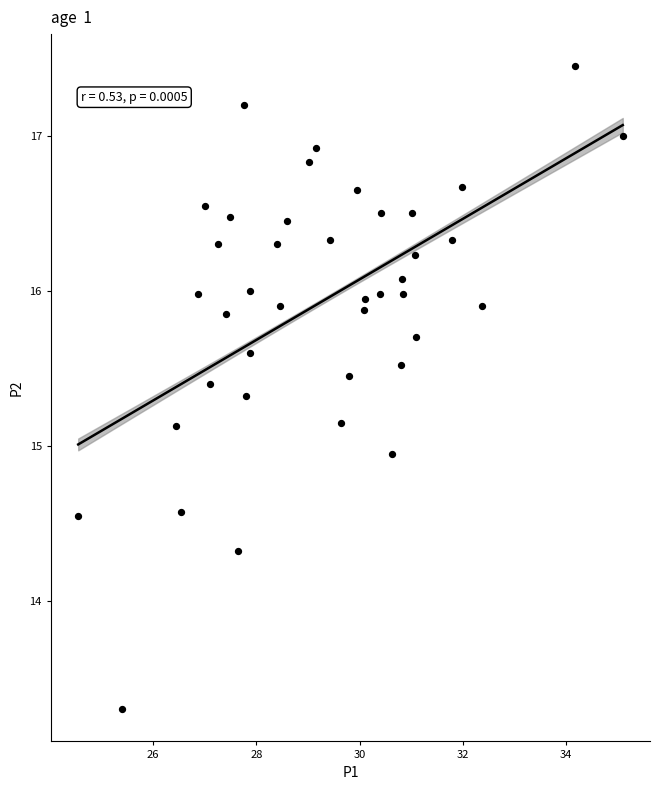

What is the range of X values (max minus min)?

10.6